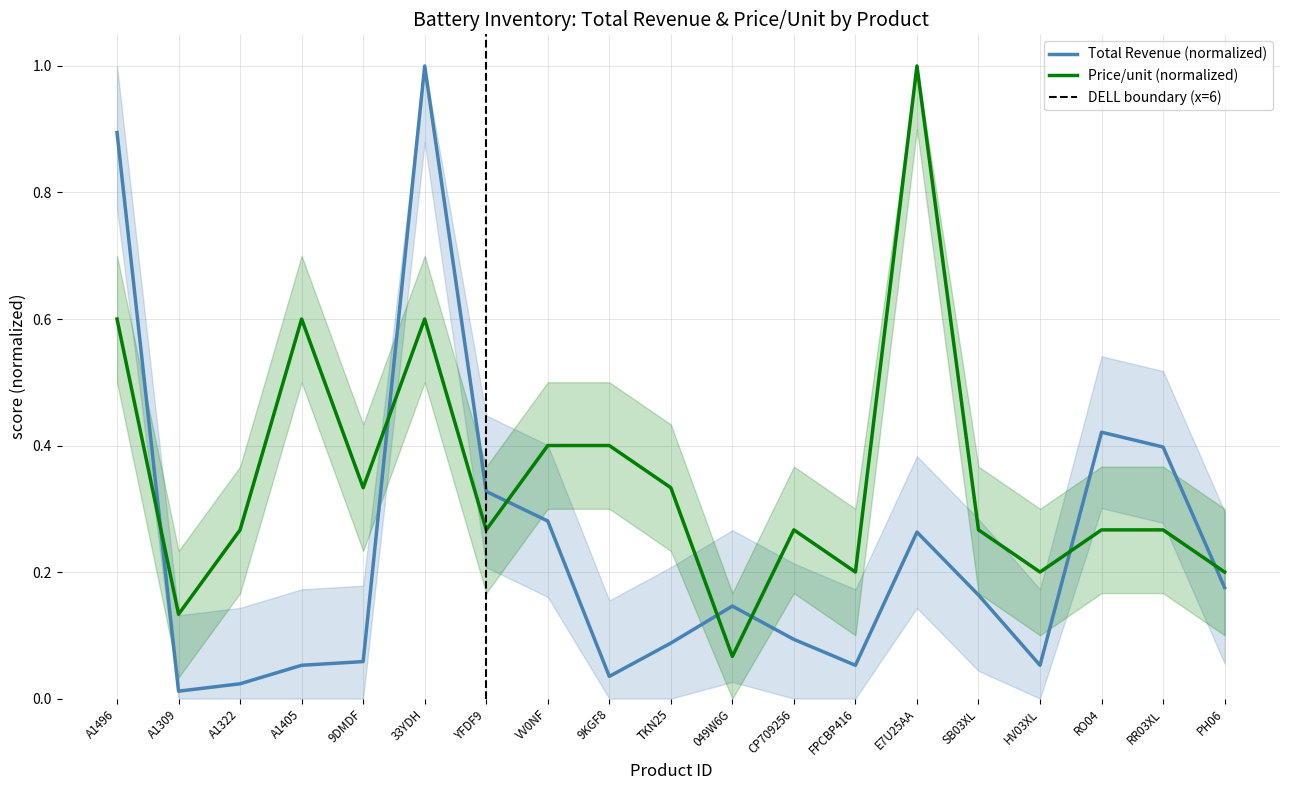

Read the Price/unit value at CP709256.

0.3